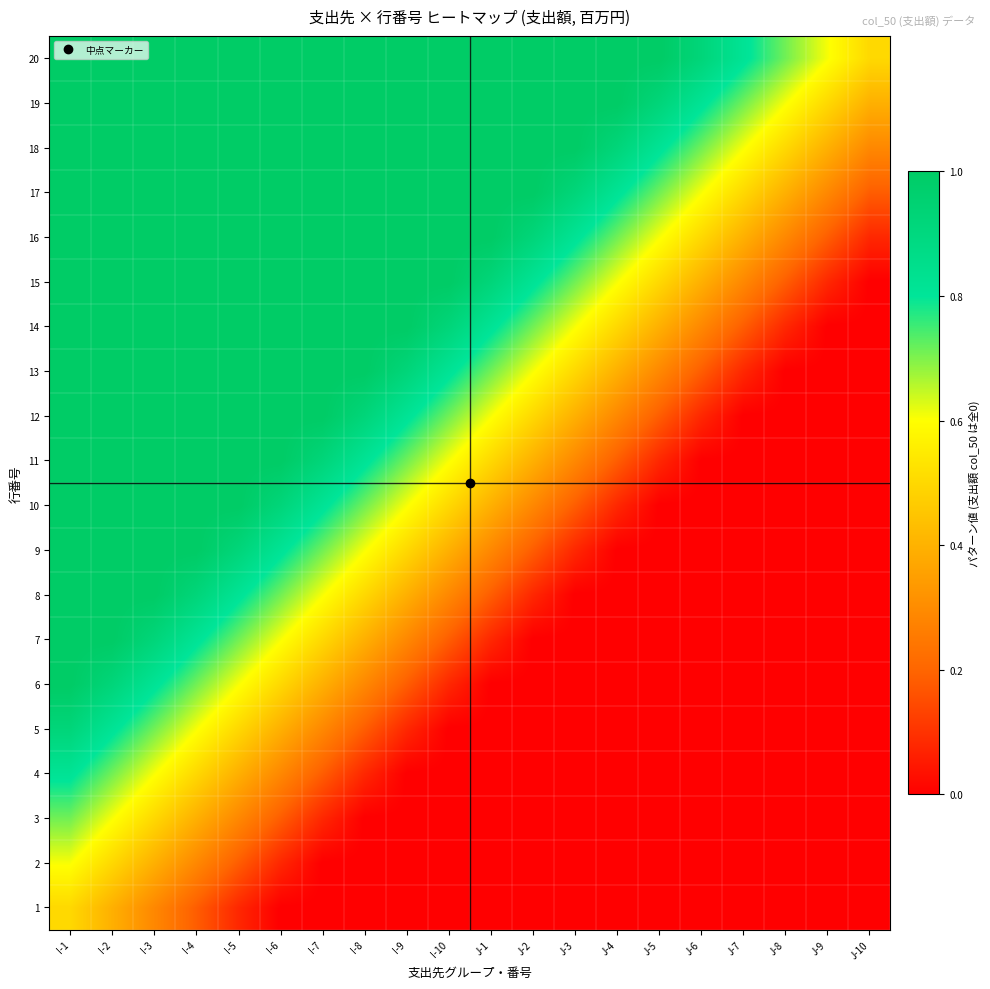

Count the number of categories in the chart.

20